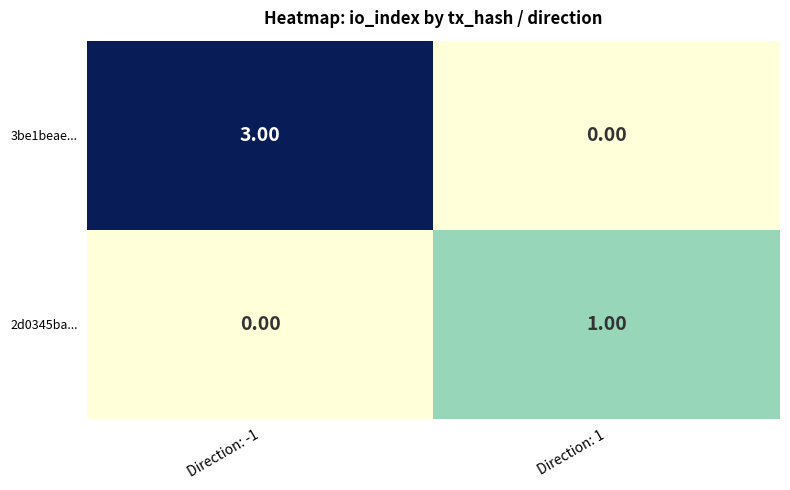

Rank the categories by 2d0345ba... value from lowest to highest.

Direction: -1, Direction: 1